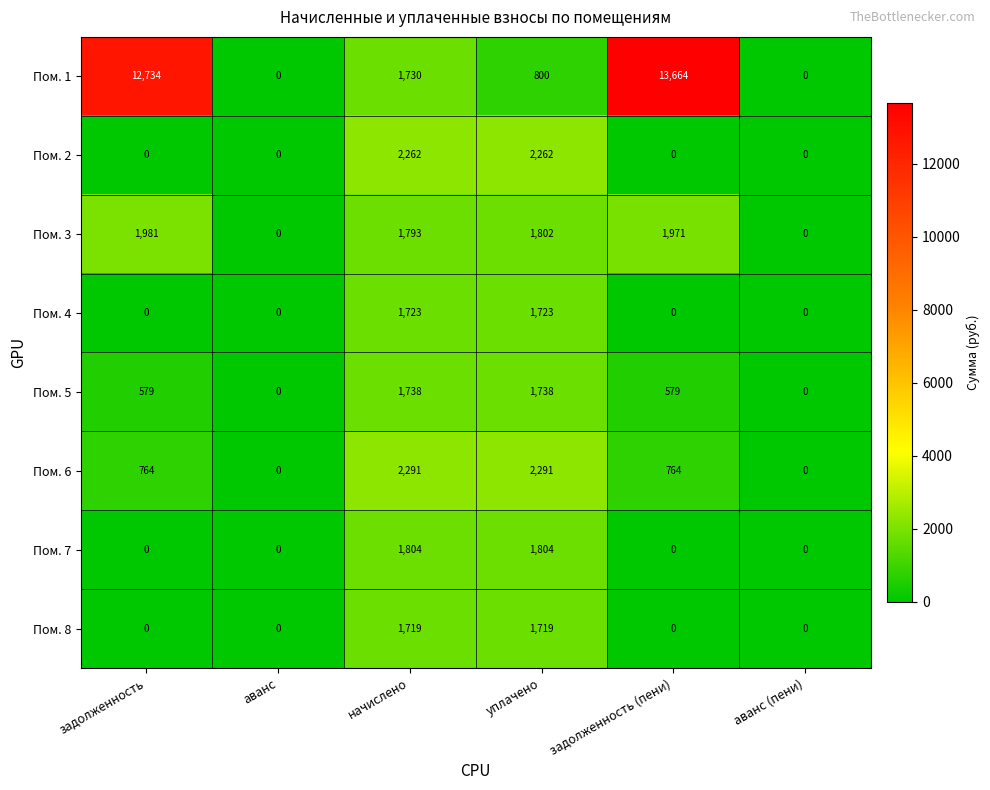

Is it true that Пом. 1 equals 0 at аванс?

True